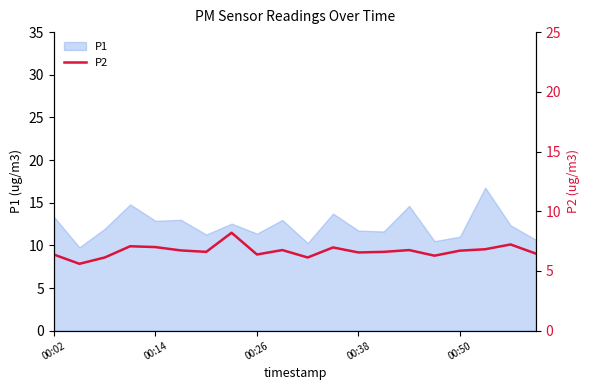

The value of P1 at 00:50 is 11.0. True or false?

True